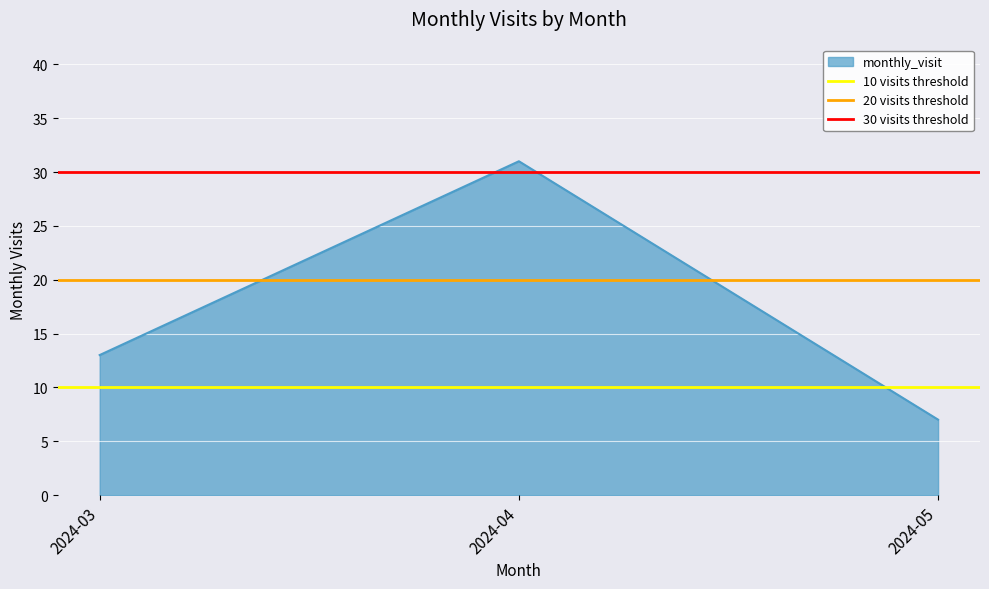

What is the difference between the highest and lowest values at 2024-03?

20